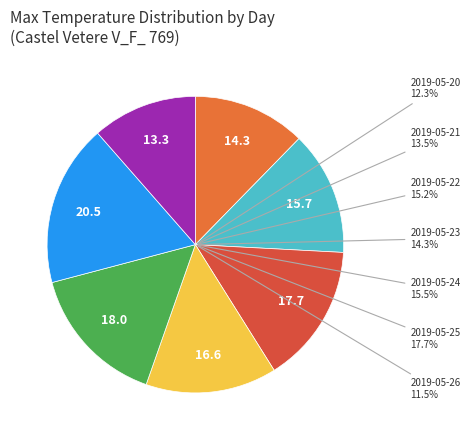

Rank the categories by value from highest to lowest.

2019-05-25, 2019-05-24, 2019-05-22, 2019-05-23, 2019-05-21, 2019-05-20, 2019-05-26